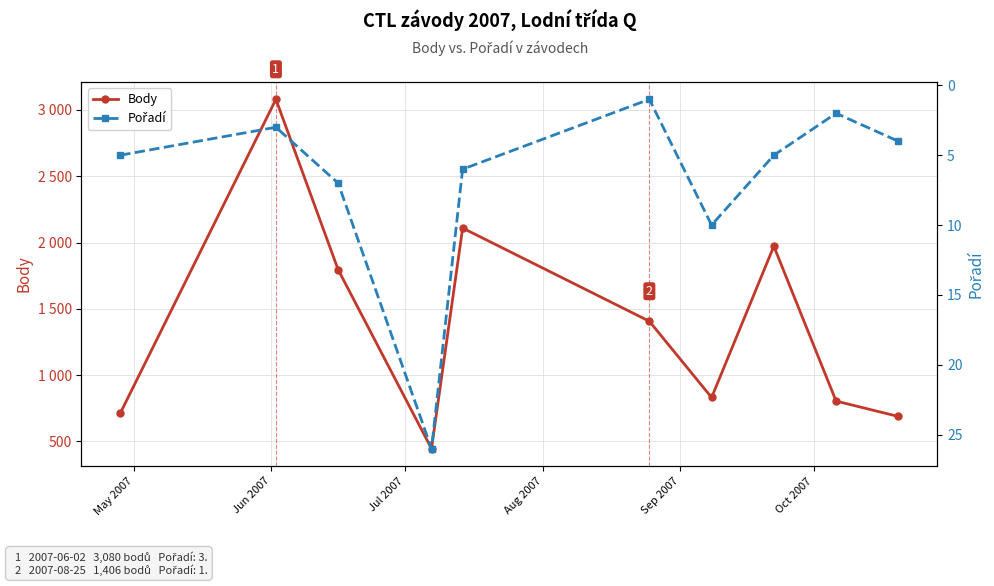

True or false: Pořadí and Body cross at least once.

False